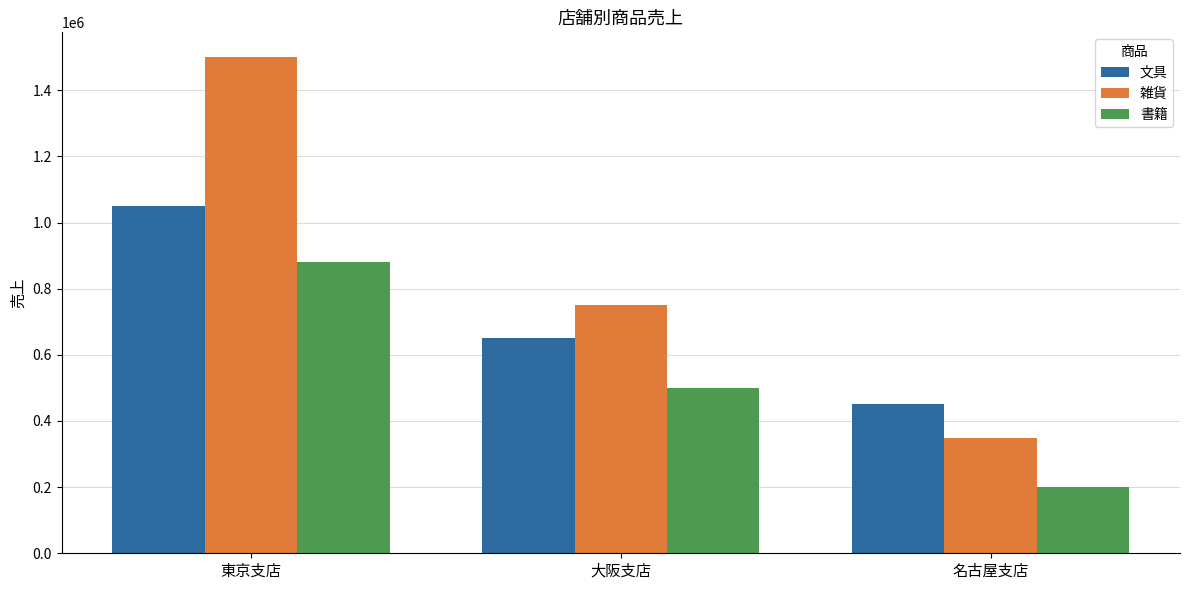

Reading left to right, list all the values displayed in this chart.

文具: 1050000	650000	450000
雑貨: 1500000	750000	350000
書籍: 880000	500000	200000